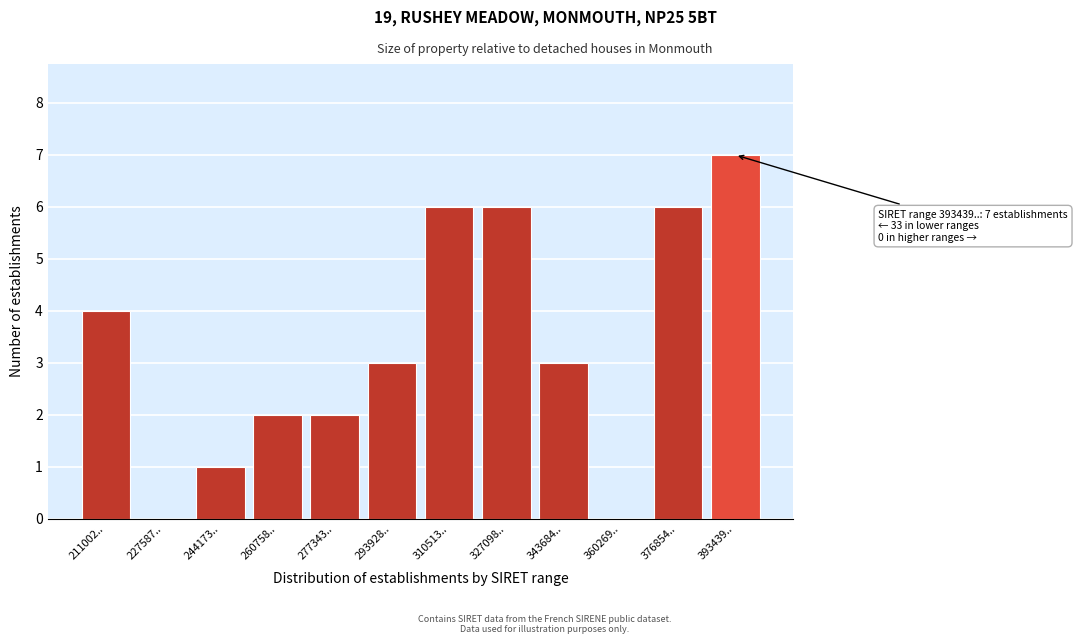

Reading right to left, list all the values displayed in this chart.

393439..=7	376854..=6	360269..=0	343684..=3	327098..=6	310513..=6	293928..=3	277343..=2	260758..=2	244173..=1	227587..=0	211002..=4